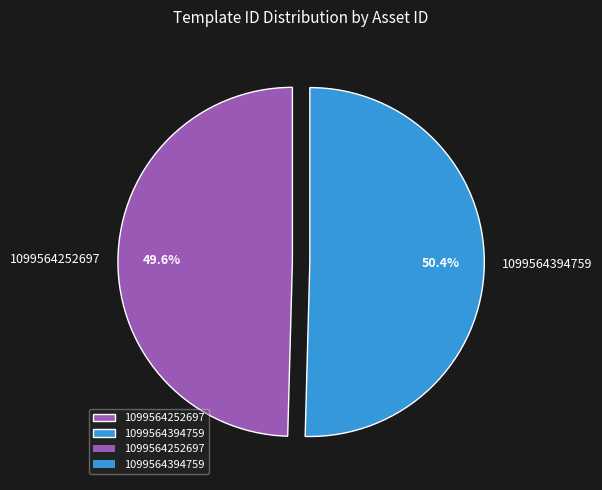

Which category has the smallest portion of the pie?

1099564252697